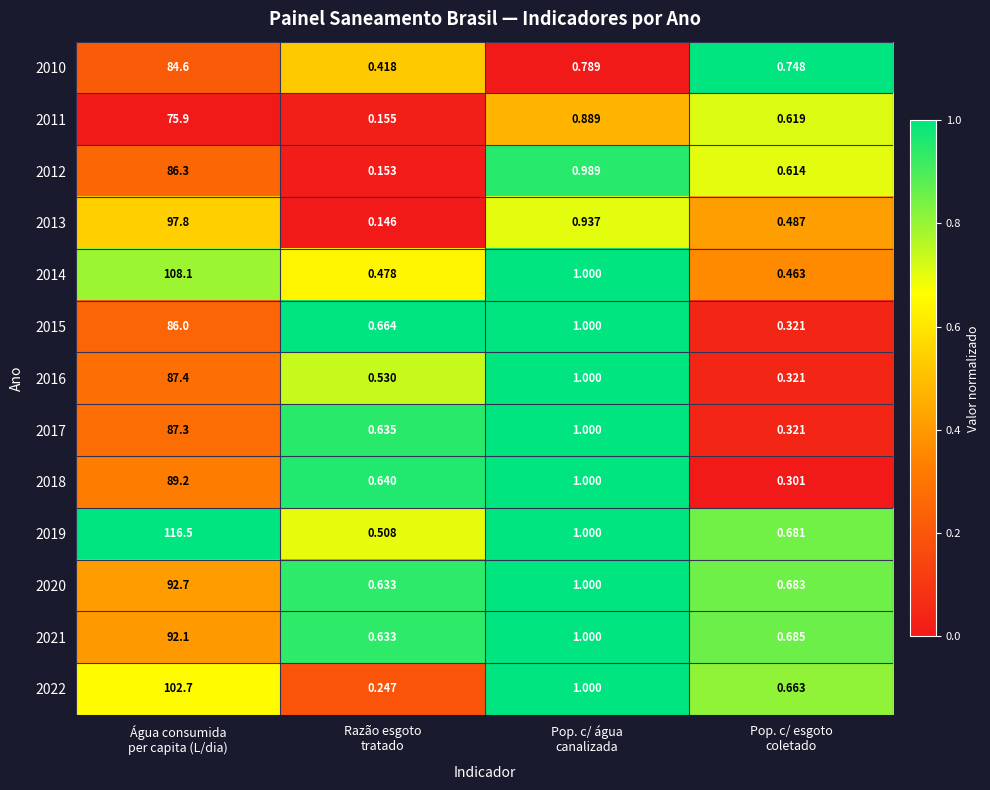

How many values in the 2021 series are below 1?

2